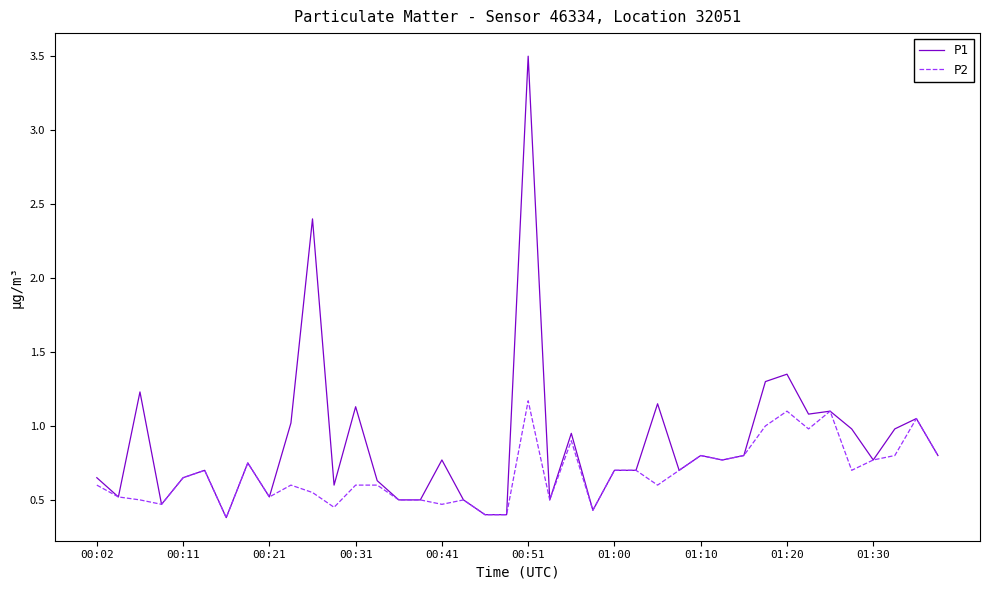

Which series has the largest total across all categories?

P1